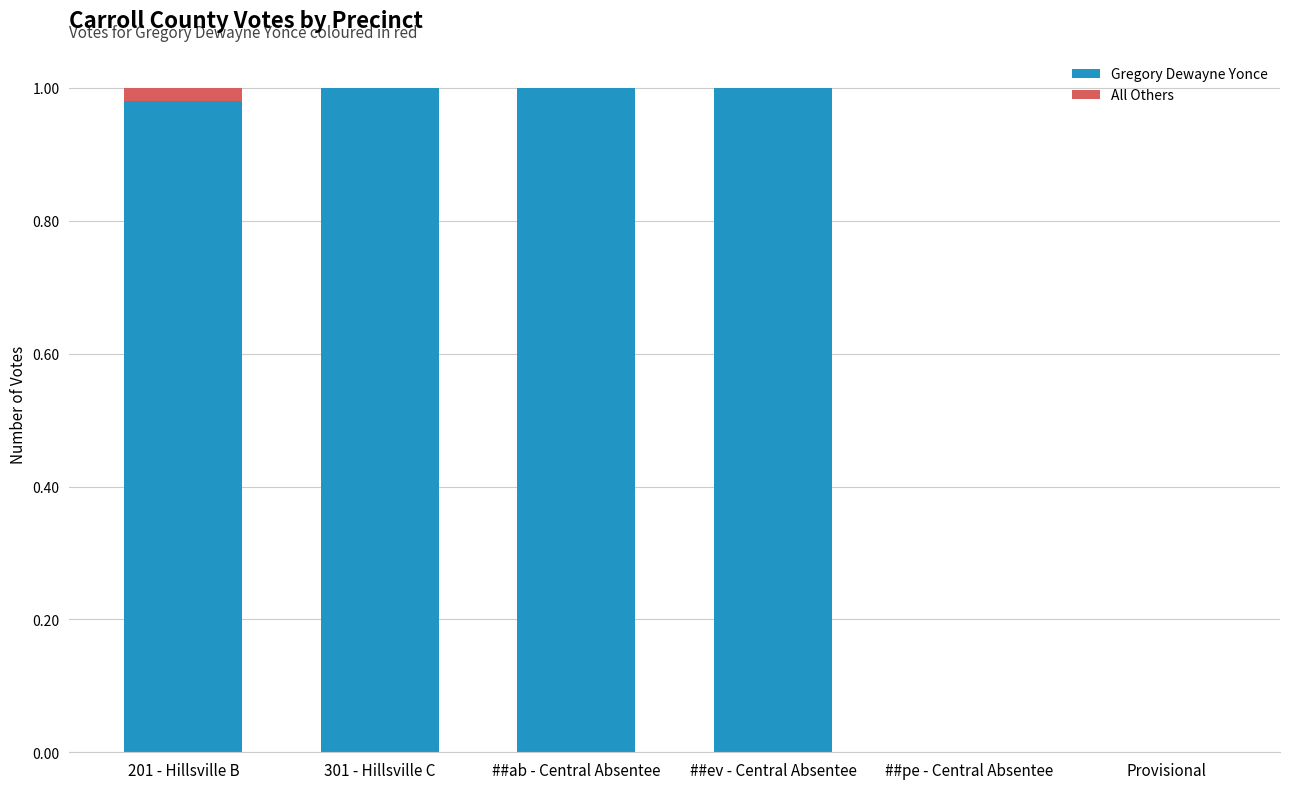

What is the sum of the Gregory Dewayne Yonce values at ##ev - Central Absentee and ##ab - Central Absentee?

2.0